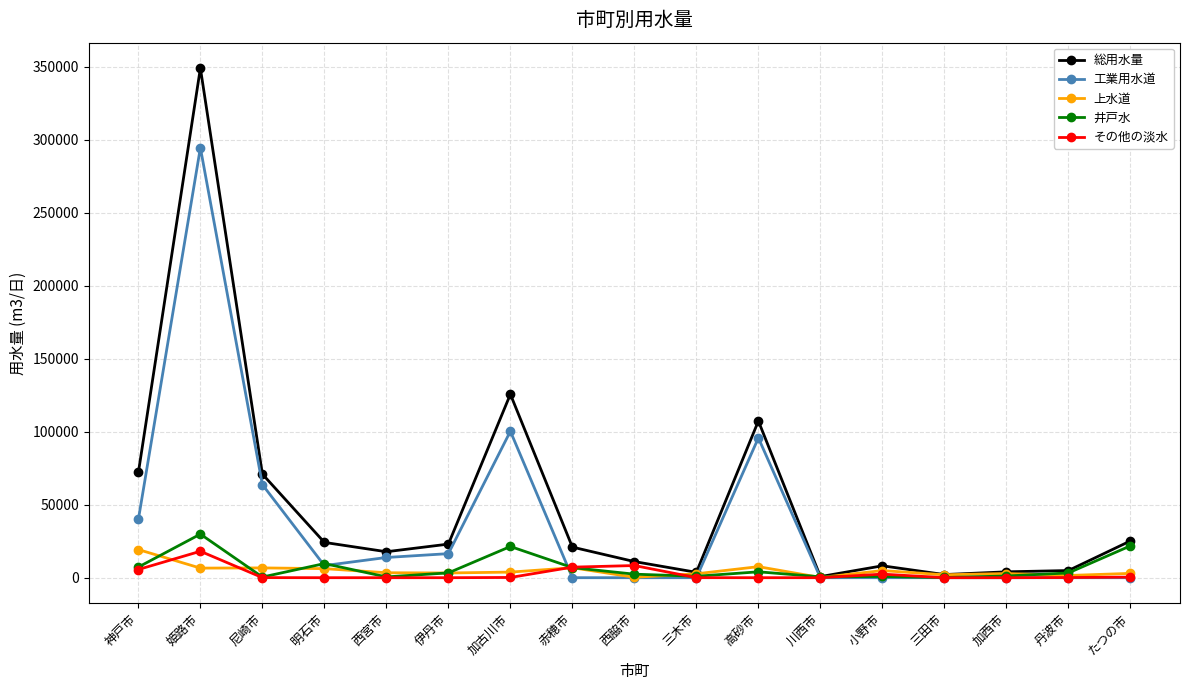

What is the difference between the 工業用水道 values at 尼崎市 and 伊丹市?

47309